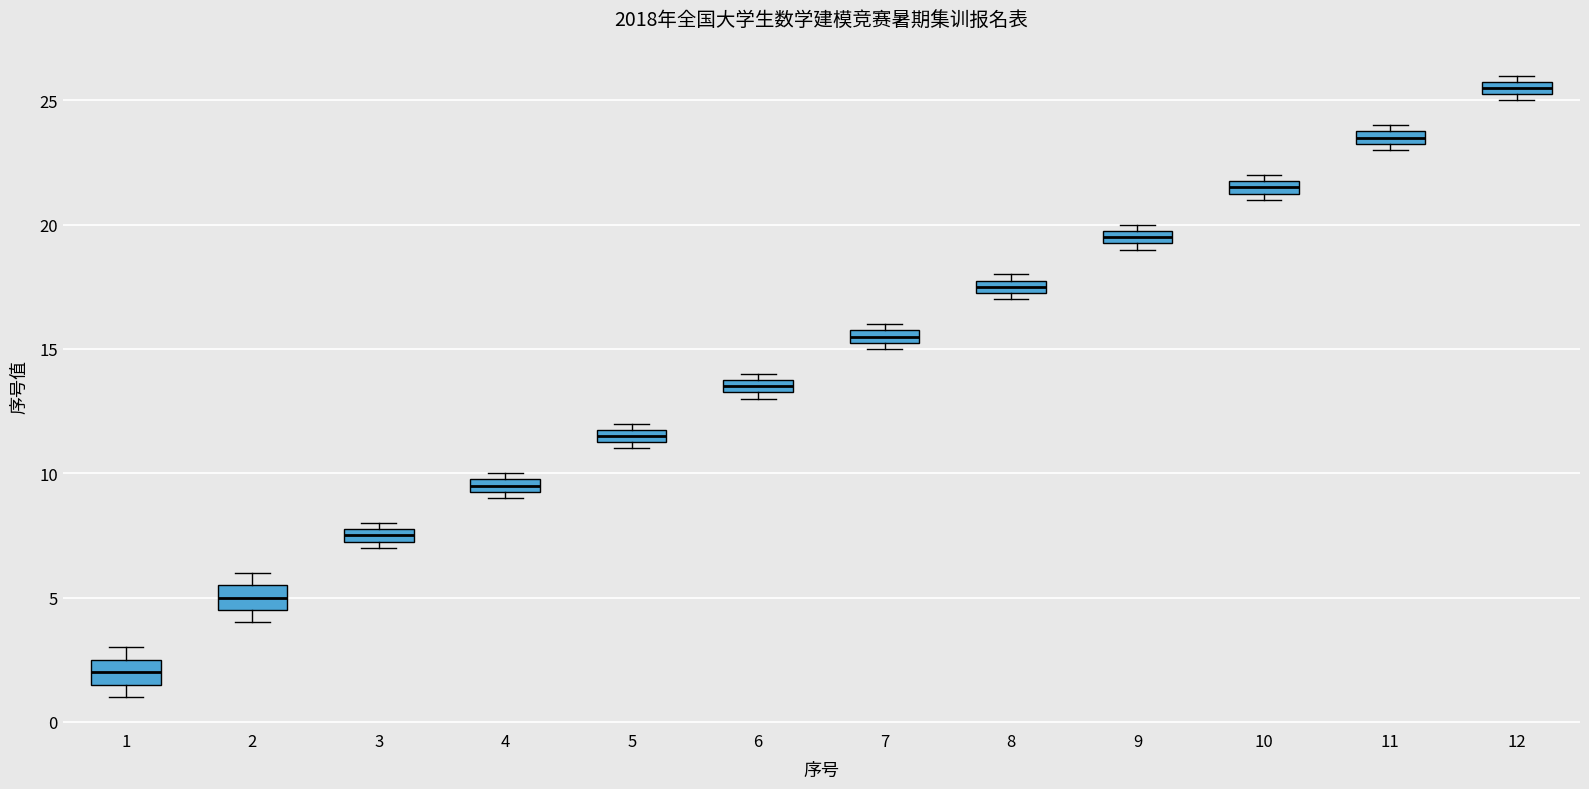

Which box has the lowest median line?

1